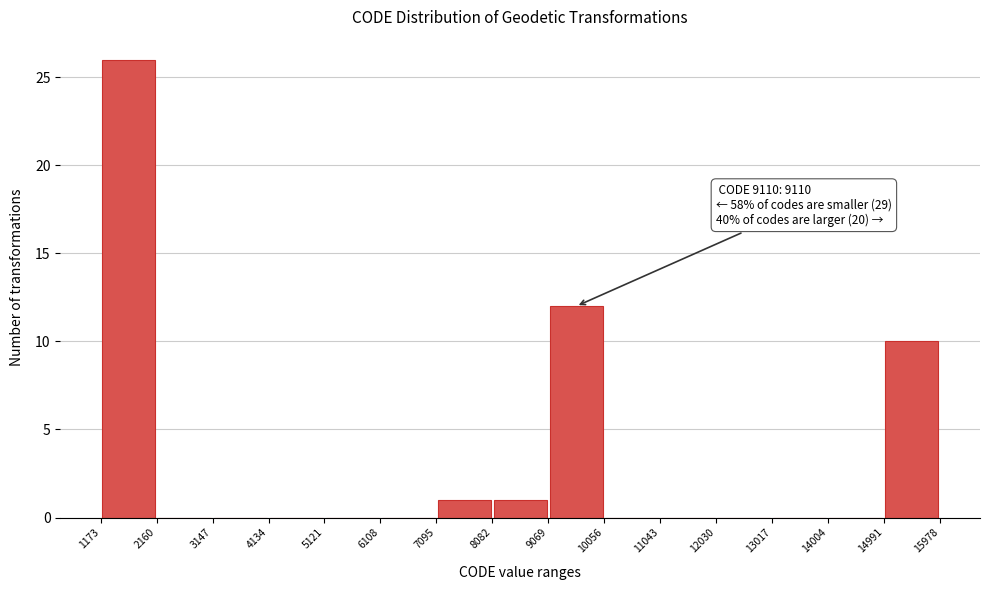

Over which range of the x-axis is the bar tallest?

1173 to 2160